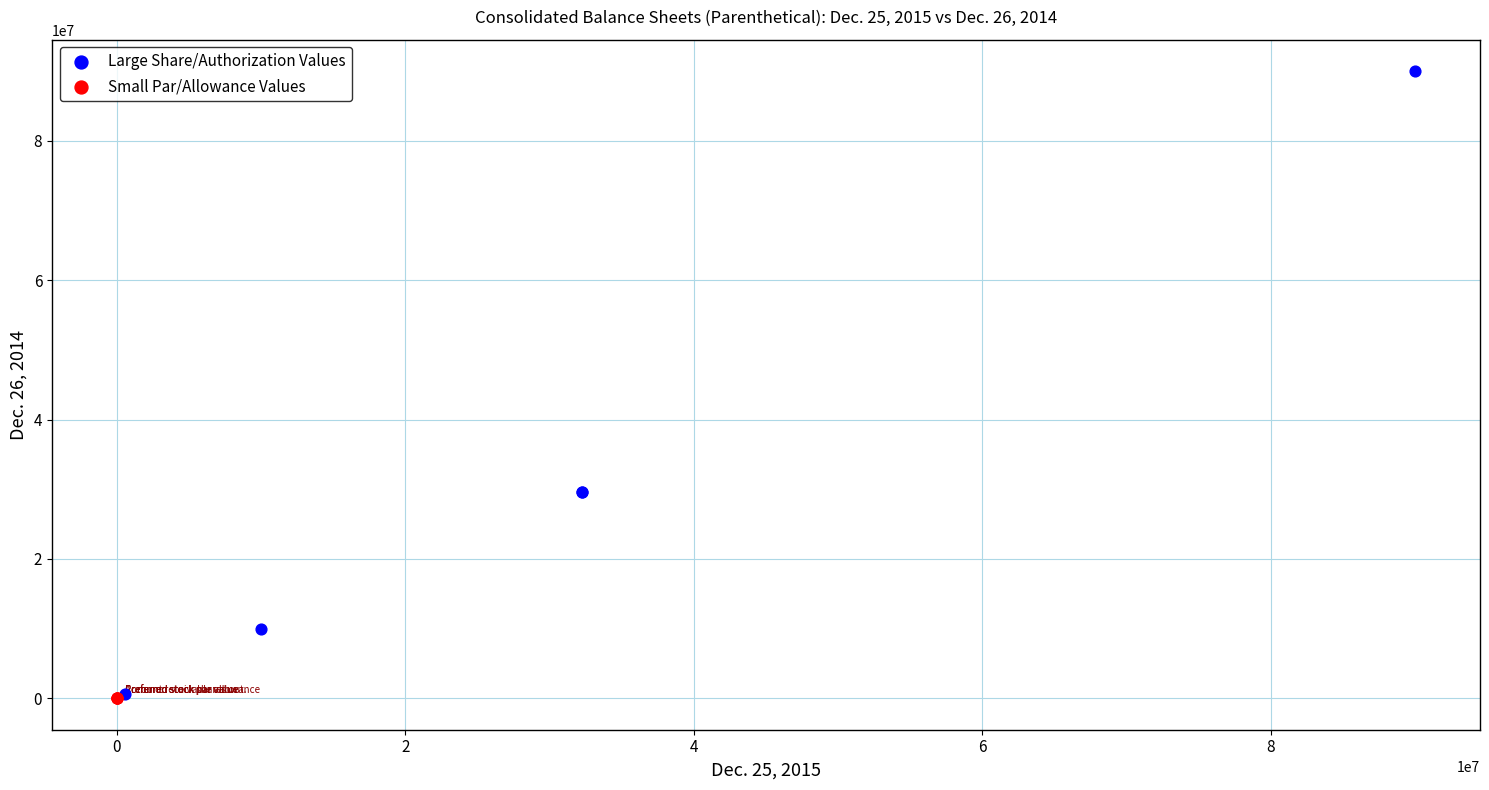

Which series reaches the maximum Y coordinate?

Large Share/Authorization Values